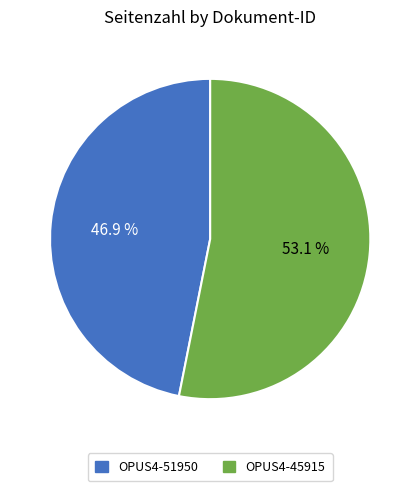

What is the total percentage of OPUS4-45915 and OPUS4-51950?

100.0%